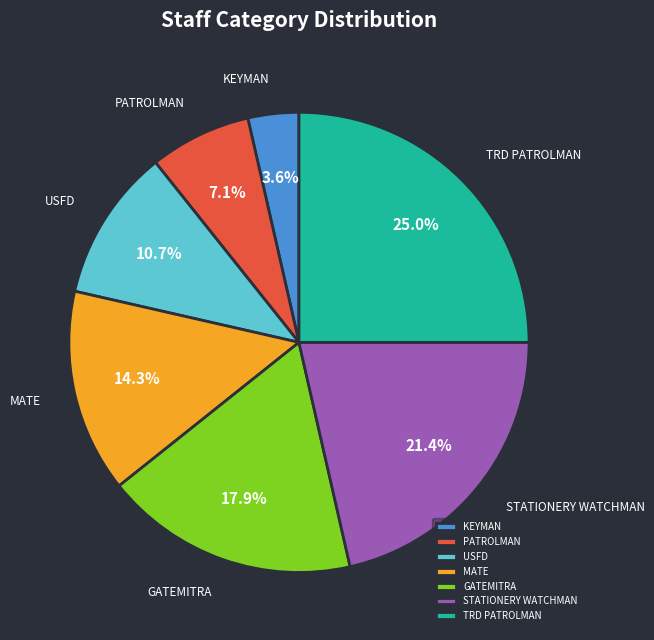

Which category has the biggest portion of the pie?

TRD PATROLMAN